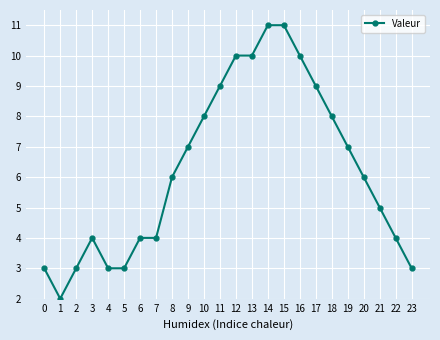

At which category does the data reach its first local peak?

3